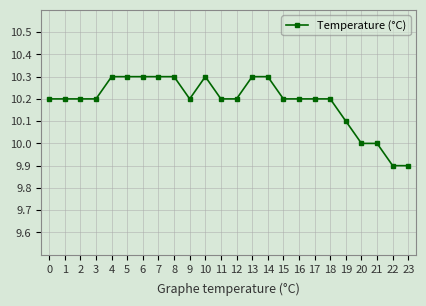

How many values are between 10 and 11?

22